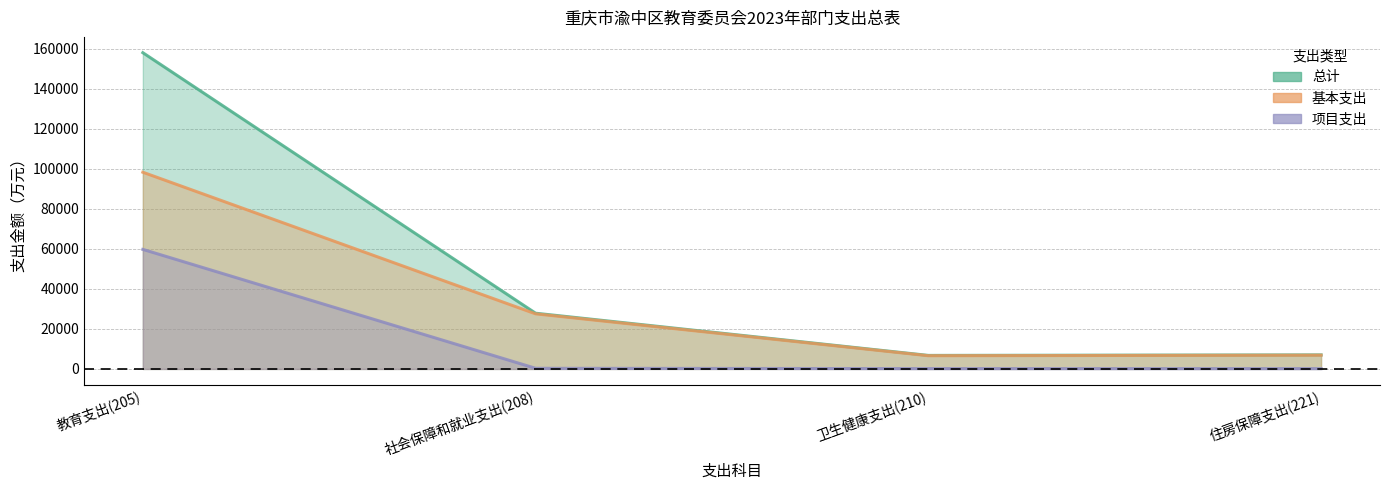

At which label is 总计 closest to 82367?

社会保障和就业支出(208)